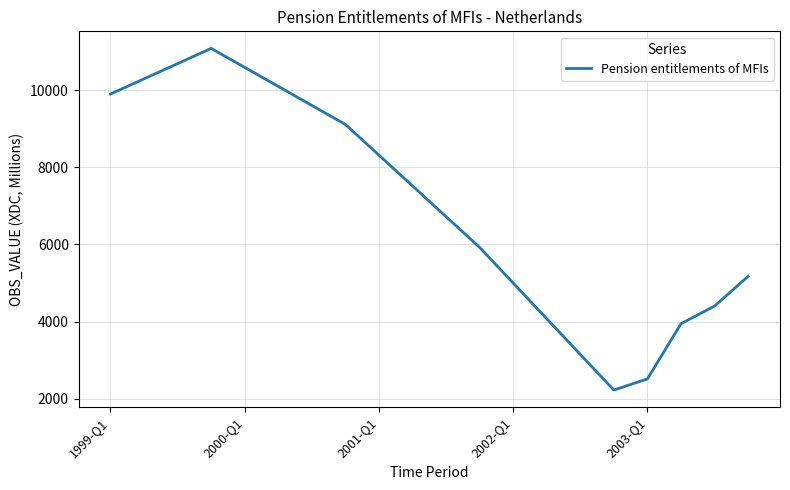

What is the smallest value displayed?

2226